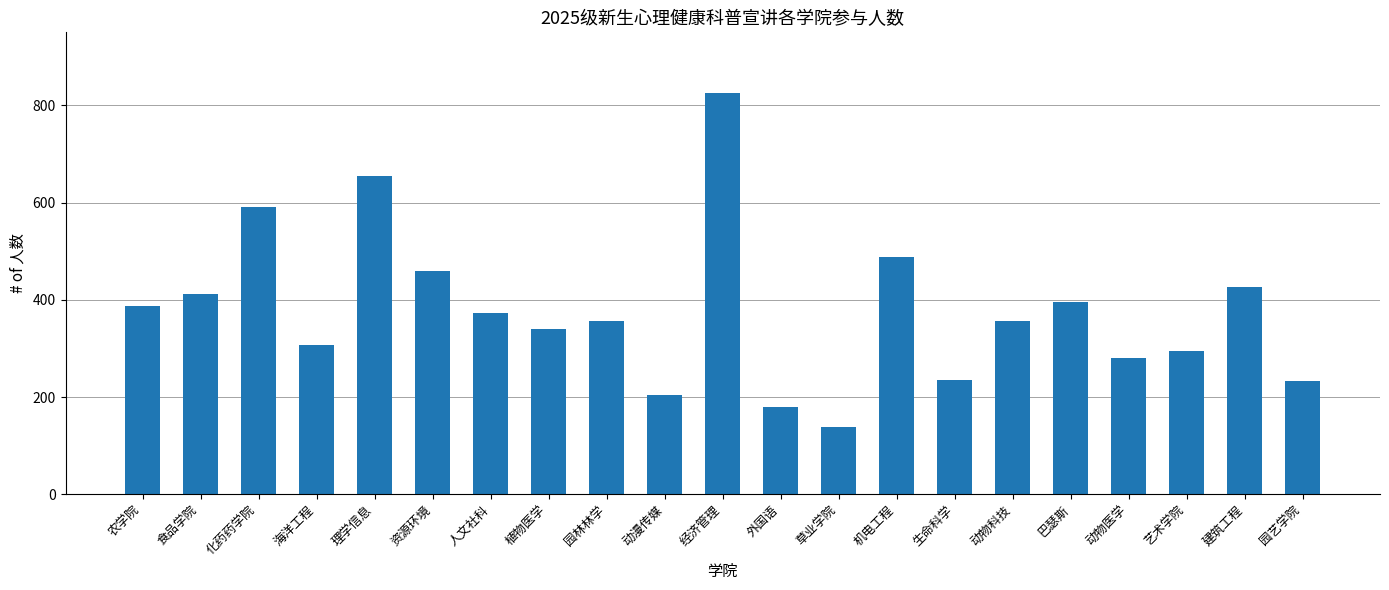

What is the difference between the maximum and second lowest values?

647